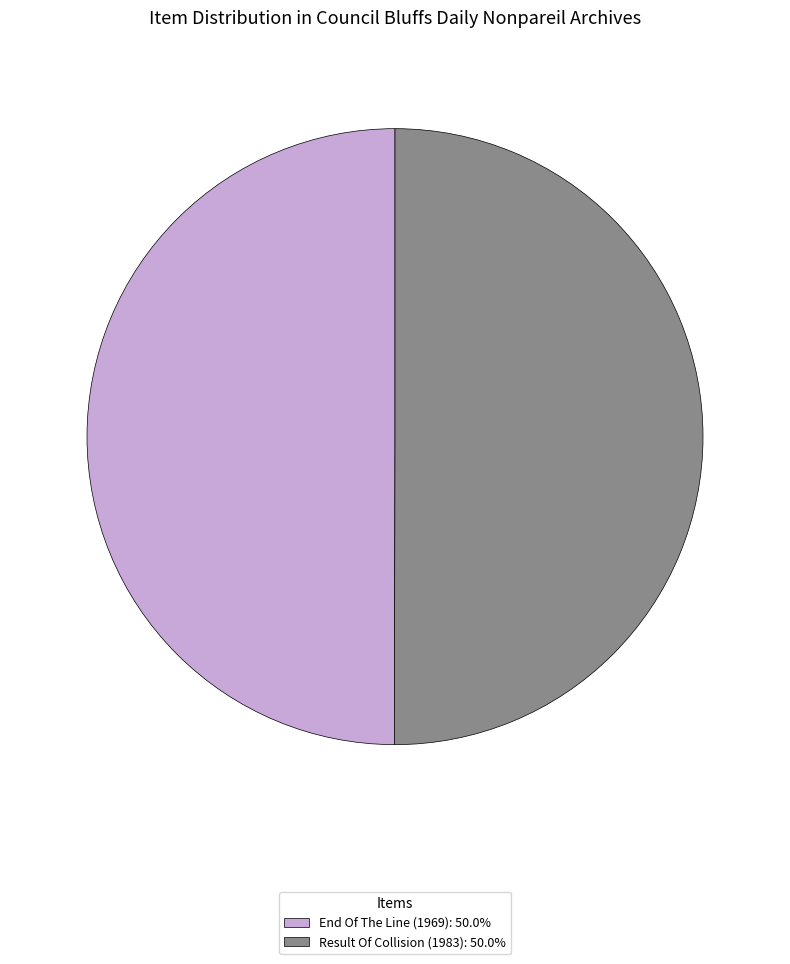

Is it true that End Of The Line (1969) is 38% of the pie?

False